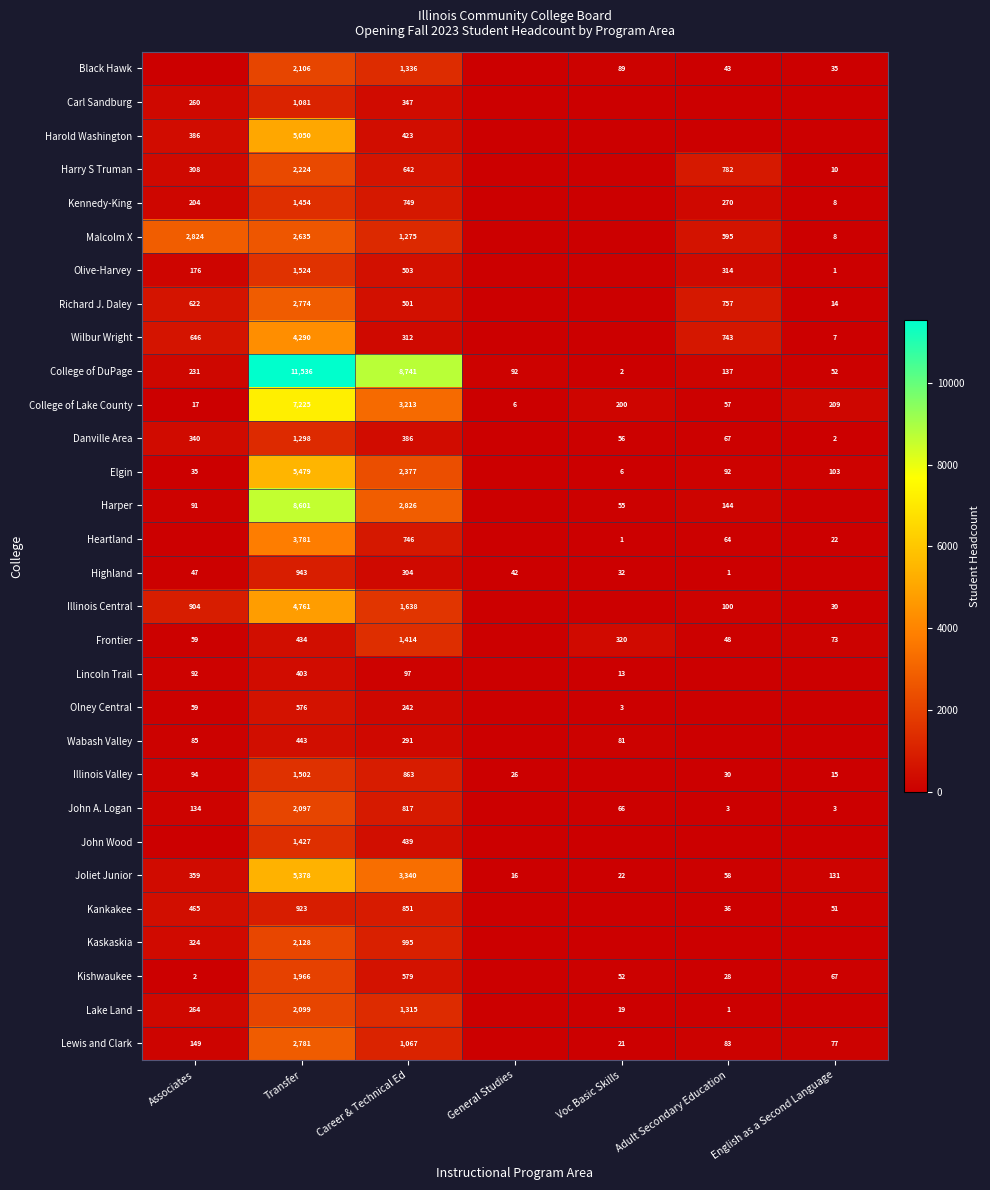

What is the total value across all series at Voc Basic Skills?

1038